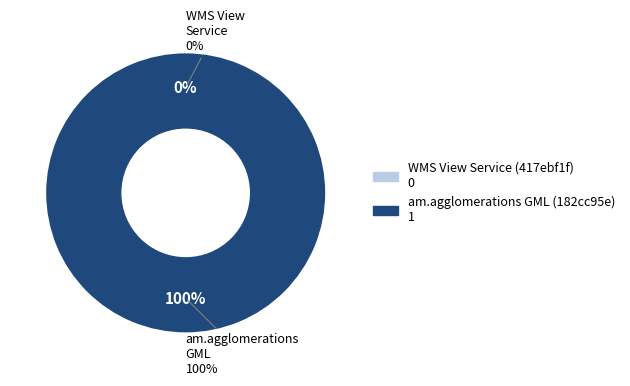

Which category accounts for the majority?

am.agglomerations GML (182cc95e)